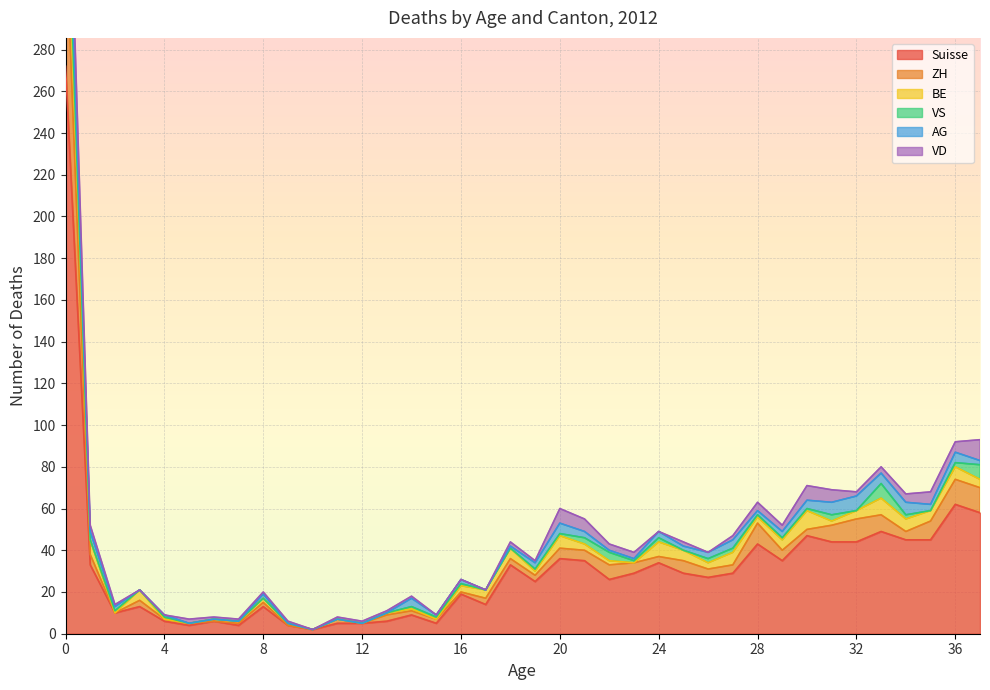

Reading left to right, extract all data points from this chart.

Suisse: 272	33	10	13	6	4	6	4	13	4	2	5	5	6	9	5	19	14	33	25	36	35	26	29	34	29	27	29	43	35	47	44	44	49	45	45	62	58
ZH: 68	5	0	3	1	1	0	1	2	0	0	2	0	3	2	2	1	3	3	3	5	5	7	5	3	6	4	4	10	5	3	8	11	8	4	9	12	12
BE: 33	7	0	5	0	0	1	1	2	1	0	0	0	1	1	0	3	4	5	2	6	3	2	0	7	5	3	6	3	5	9	2	4	8	6	5	6	4
VS: 10	0	1	0	1	0	0	0	0	0	0	0	0	0	1	1	1	0	0	1	1	3	4	1	2	0	2	2	1	1	1	3	0	7	2	0	2	7
AG: 19	4	2	0	1	0	0	0	2	0	0	0	0	0	4	1	2	0	1	3	5	3	1	1	3	2	3	4	2	3	4	6	7	5	6	3	5	2
VD: 26	3	1	0	0	2	1	1	1	1	0	1	1	1	1	0	0	0	2	1	7	6	3	3	0	2	0	2	4	3	7	6	2	3	4	6	5	10